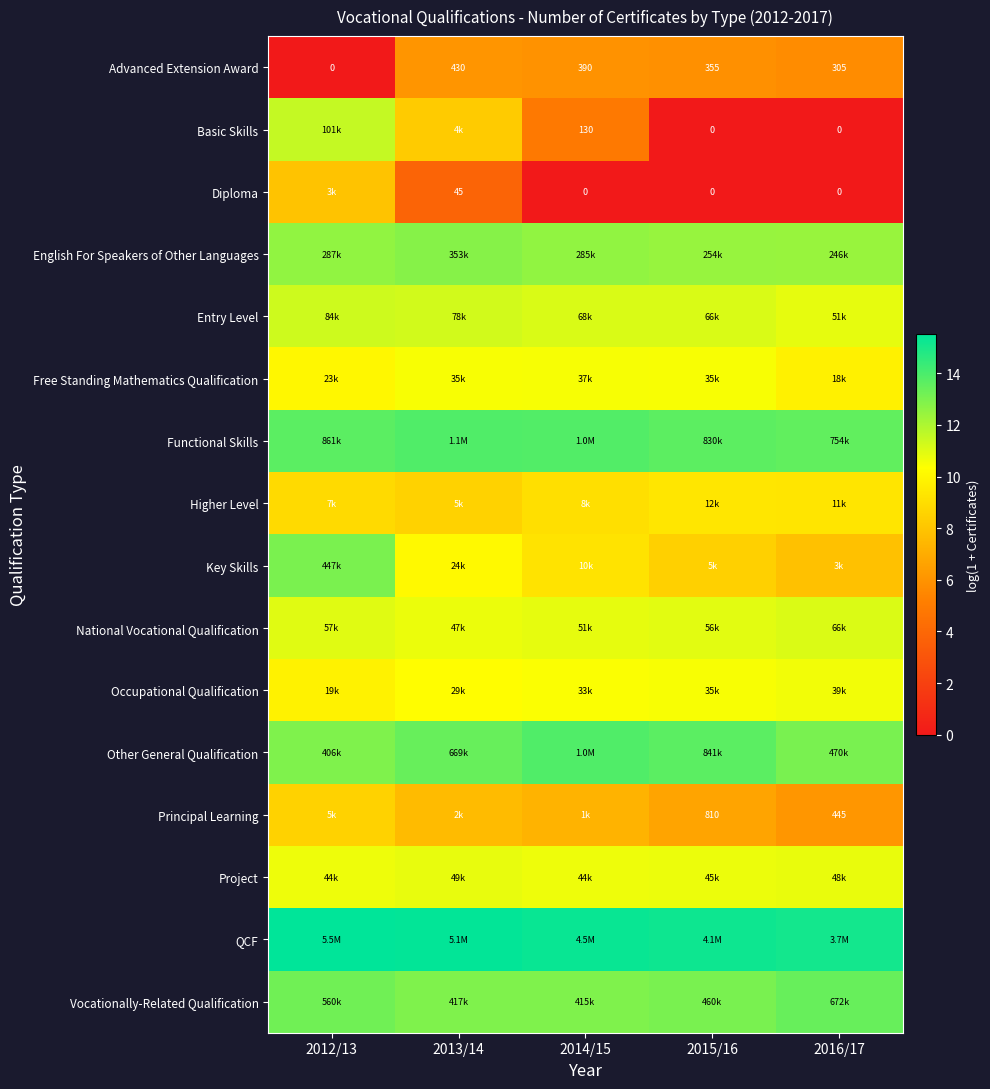

What is the minimum value for English For Speakers of Other Languages?

12.4